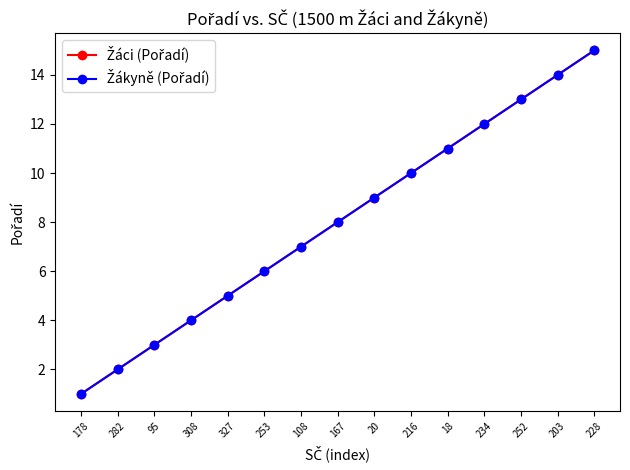

Does the chart have visible grid lines?

No